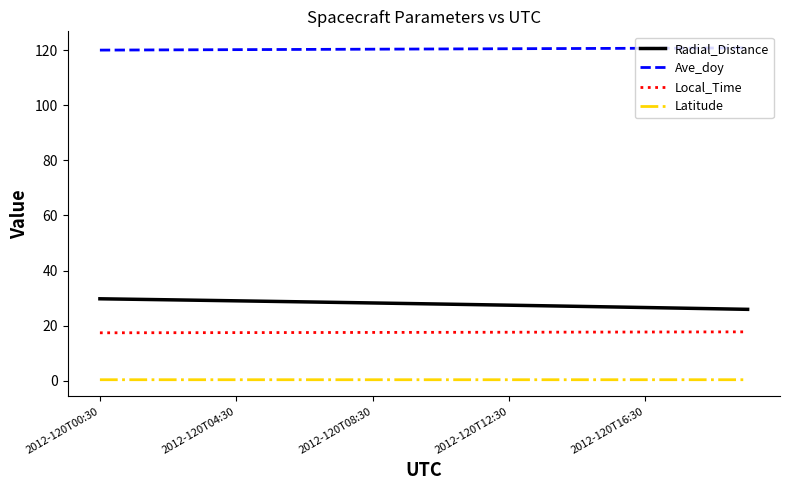

What is the maximum value shown in the chart?

120.8